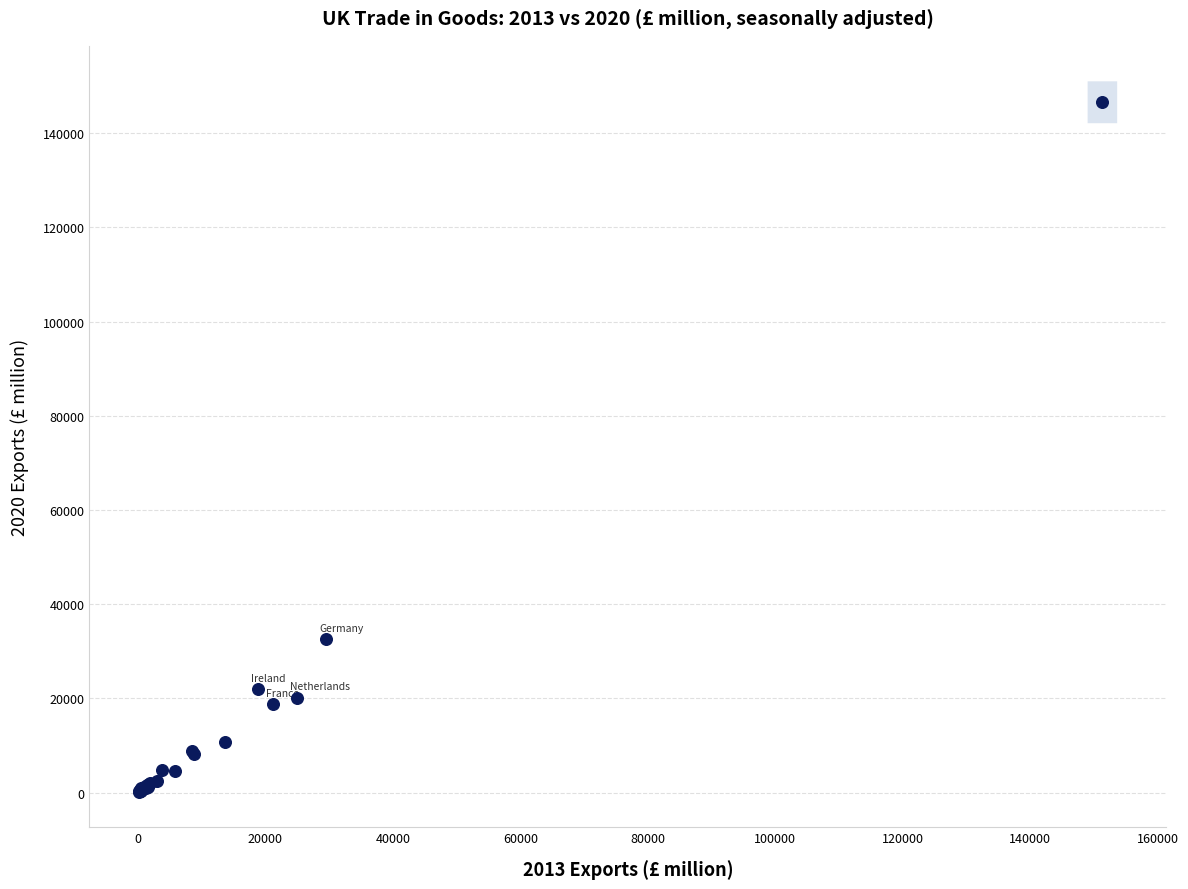

What Y value in the scatter plot is closest to 73405?

32506